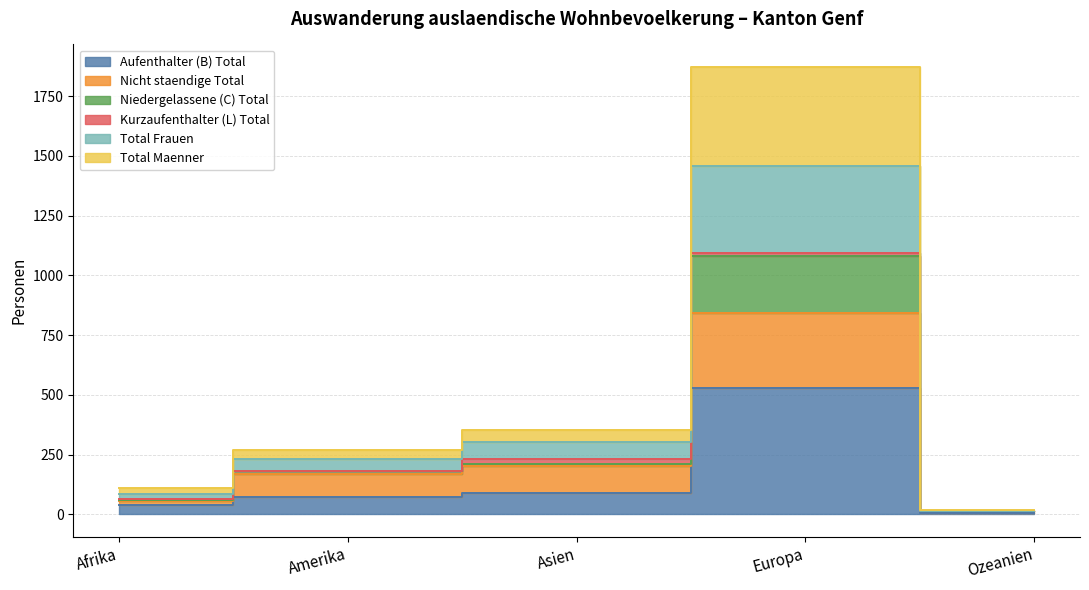

List the labels in order of Aufenthalter (B) Total value, largest first.

Europa, Asien, Amerika, Afrika, Ozeanien